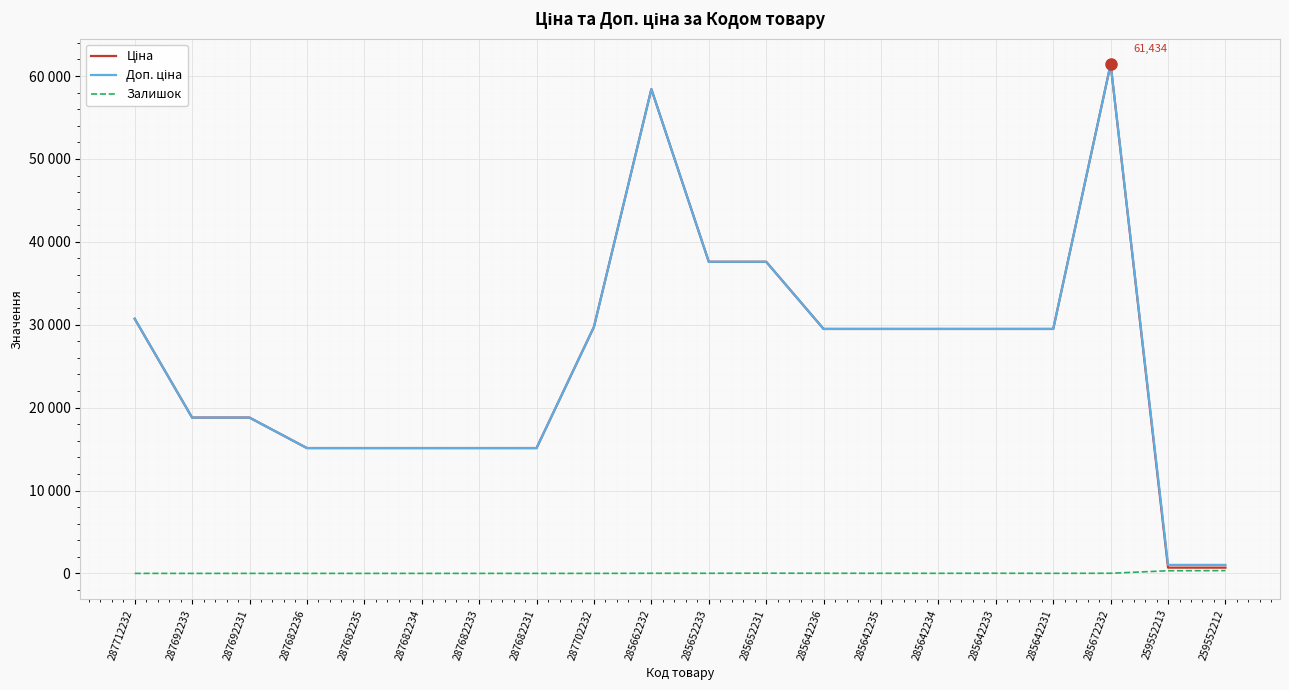

Does the chart have visible grid lines?

Yes